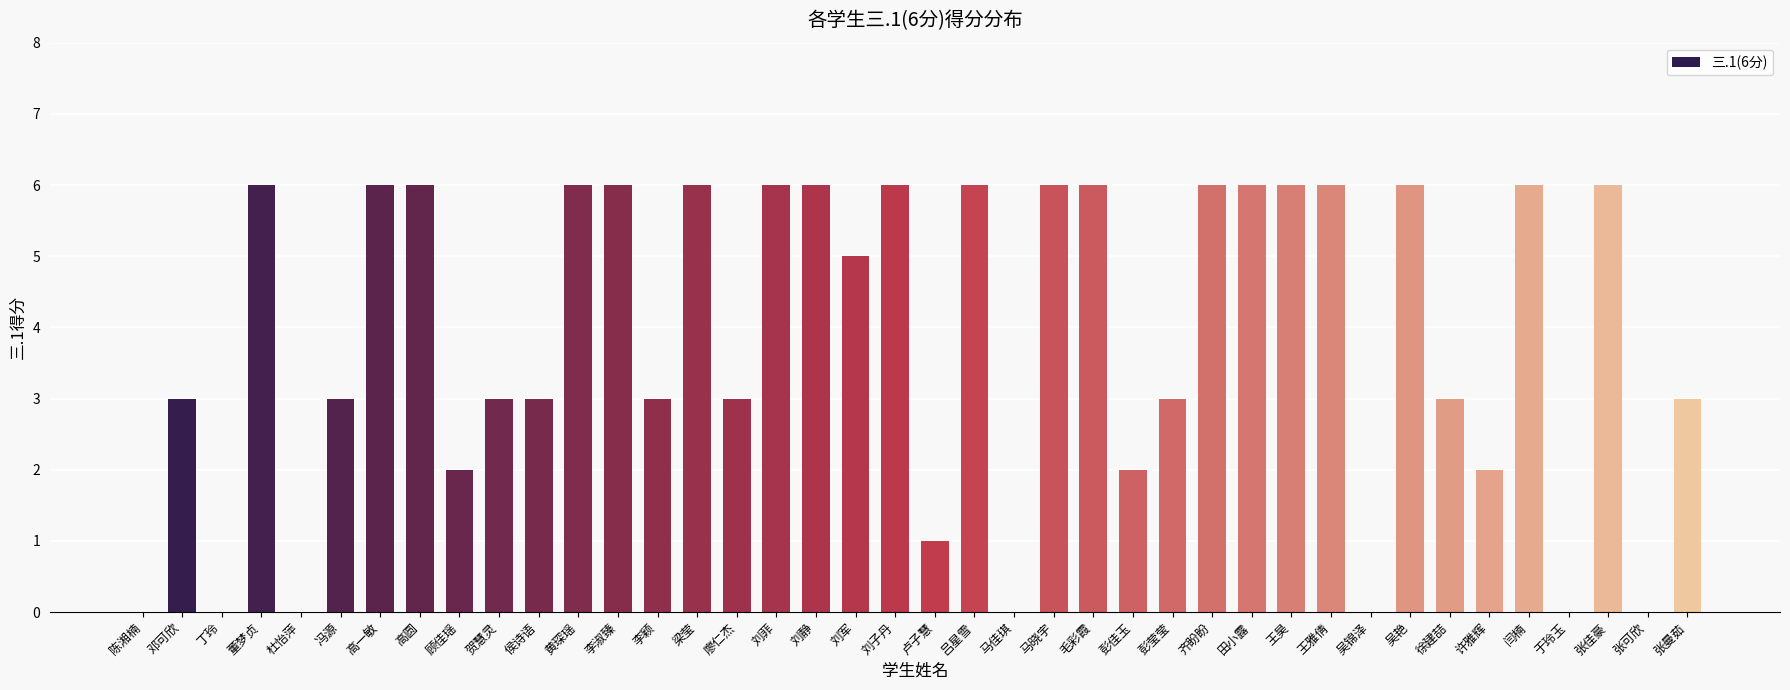

Which has a higher value, 许雅辉 or 王雅倩?

王雅倩